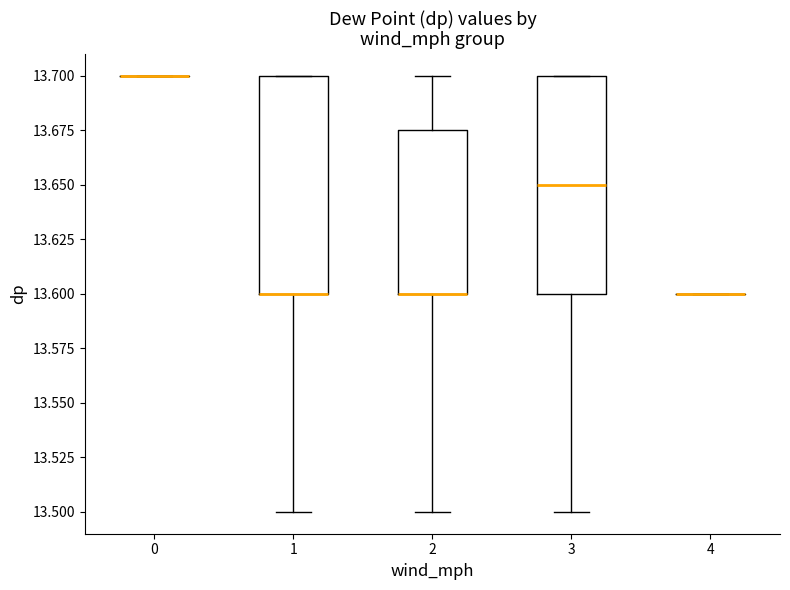

Reading left to right, transcribe this box plot: for each box, give where its median line is, the range the box spans, and where its two whiskers end, as read against the y-axis. The values are not printed on the chart, so give them approximately, as read against the axis.

0: box collapsed to a line at 13.700, whiskers 13.700 to 13.700
1: median 13.600 (drawn on the box's lower edge), box 13.600 to 13.700, whiskers 13.500 to 13.700
2: median 13.600 (drawn on the box's lower edge), box 13.600 to 13.675, whiskers 13.500 to 13.700
3: median 13.650, box 13.600 to 13.700, whiskers 13.500 to 13.700
4: box collapsed to a line at 13.600, whiskers 13.600 to 13.600